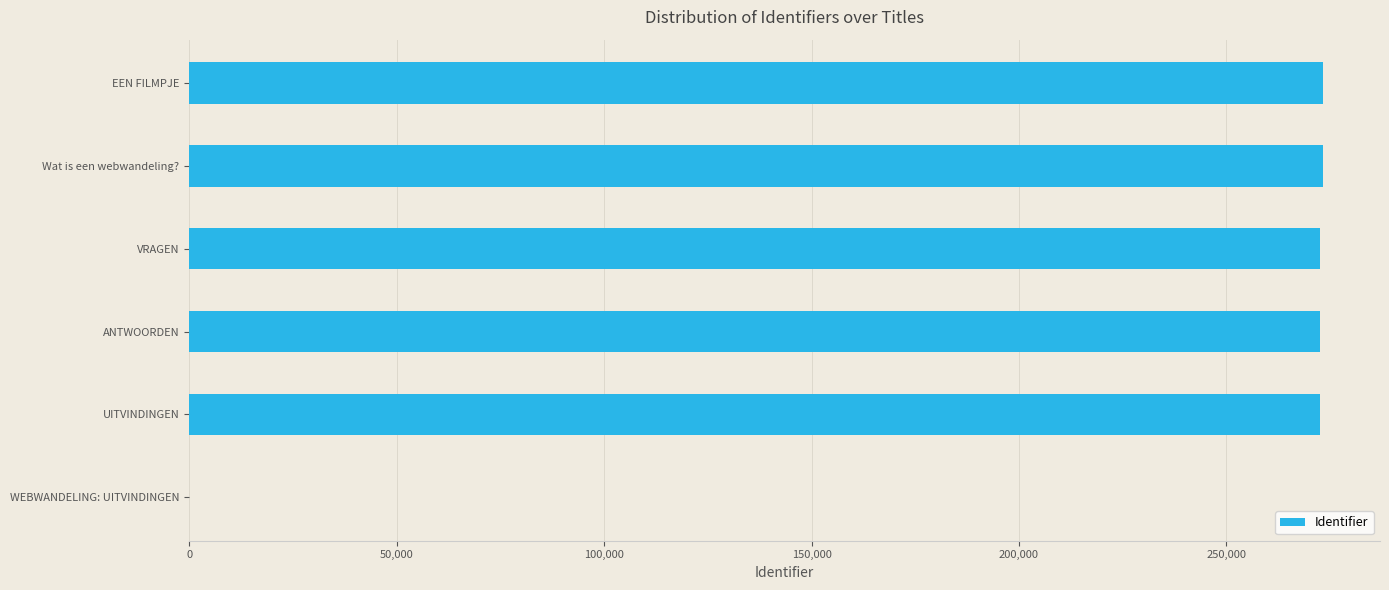

How many series are shown in this chart?

1